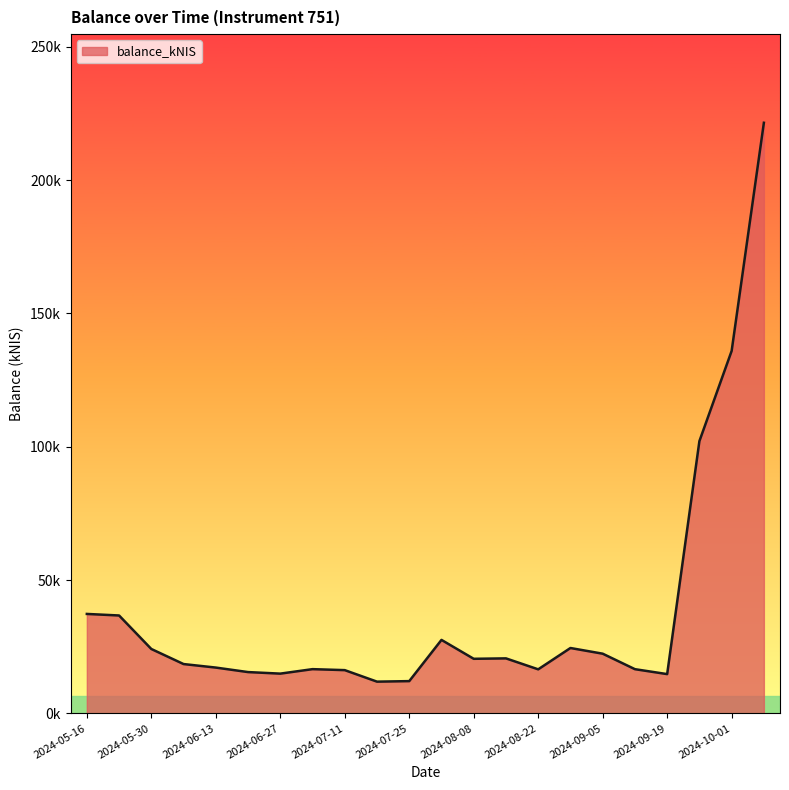

Reading left to right, extract all data points from this chart.

37.3	36.7	24.1	18.5	17.2	15.5	14.9	16.6	16.2	11.9	12.1	27.6	20.5	20.6	16.5	24.5	22.4	16.6	14.7	102.1	135.9	221.5